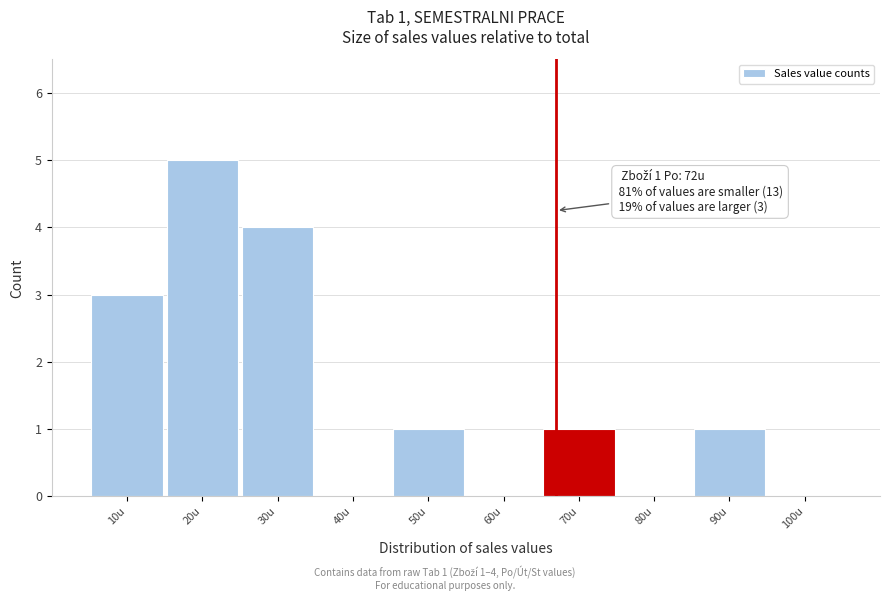

Reading left to right, transcribe all the data shown in this chart.

10u=3	20u=5	30u=4	40u=0	50u=1	60u=0	70u=1	80u=0	90u=1	100u=0